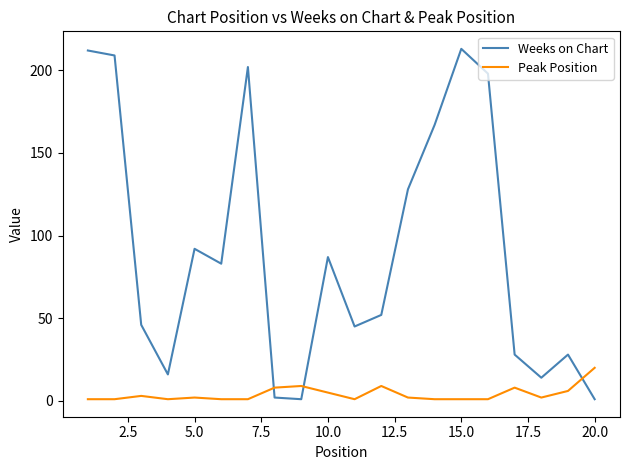

How many intersections are there between Weeks on Chart and Peak Position?

3